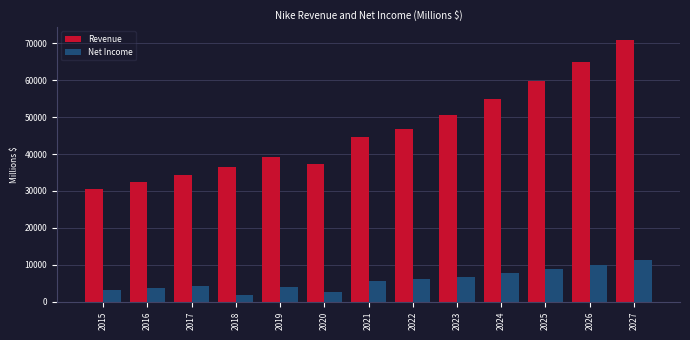

Is the value of Revenue at 2026 greater than the value of Net Income at 2015?

Yes